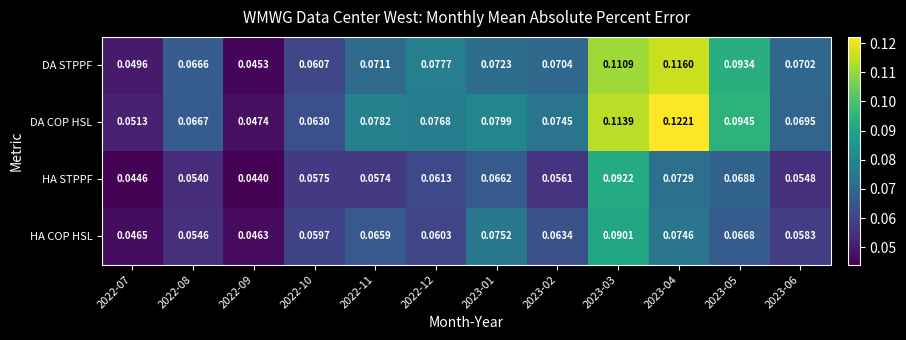

Which series has the largest total across all categories?

DA COP HSL